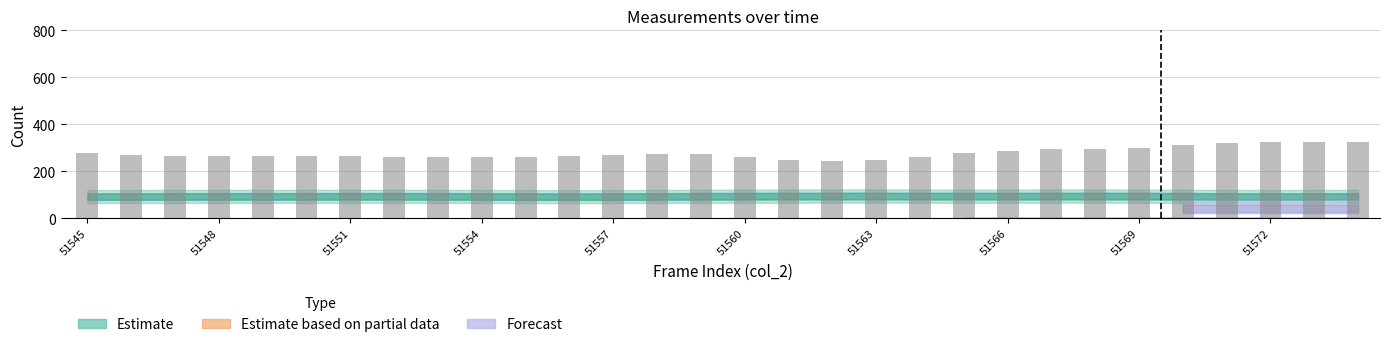

How many distinct data groups are displayed?

1